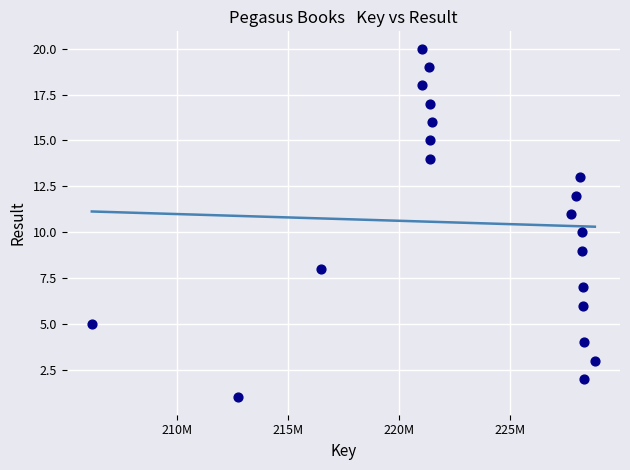

What is the range of Y values (max minus min)?

19